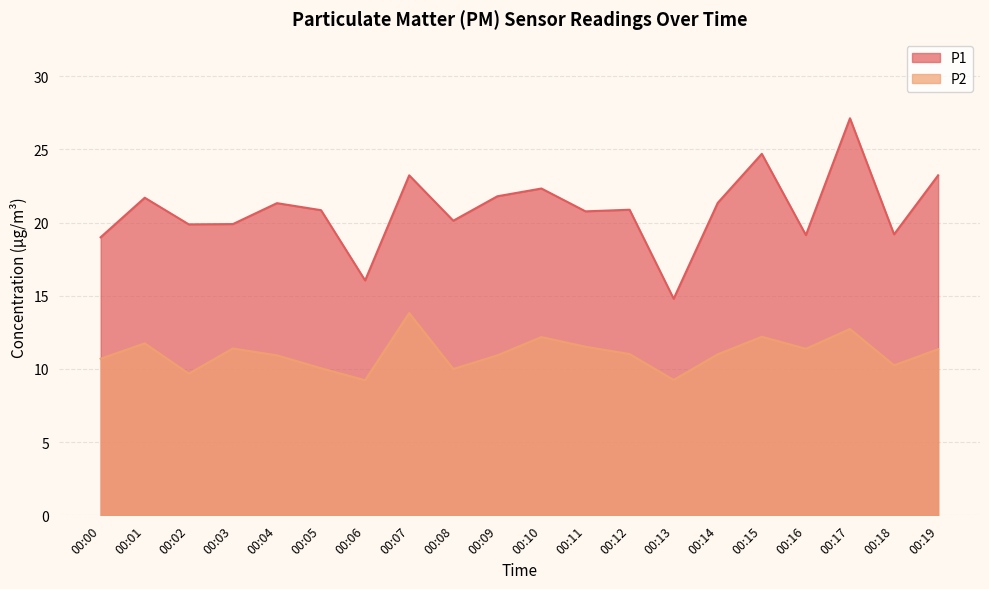

At which label does P2 first exceed 11?

00:01